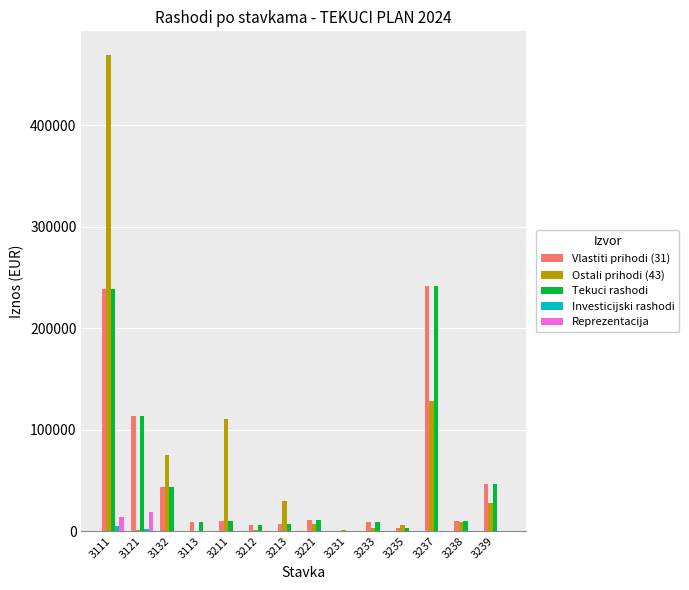

Are the bars horizontal?

No